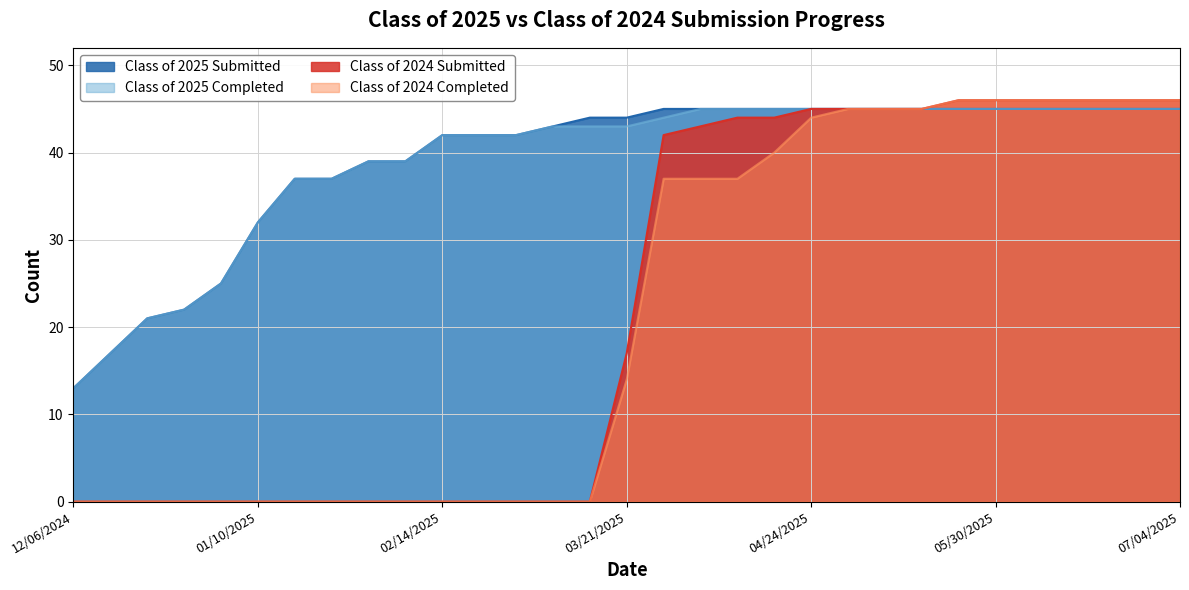

Rank the series at 06/13/2025 from lowest to highest value.

Class of 2025 Submitted, Class of 2025 Completed, Class of 2024 Submitted, Class of 2024 Completed